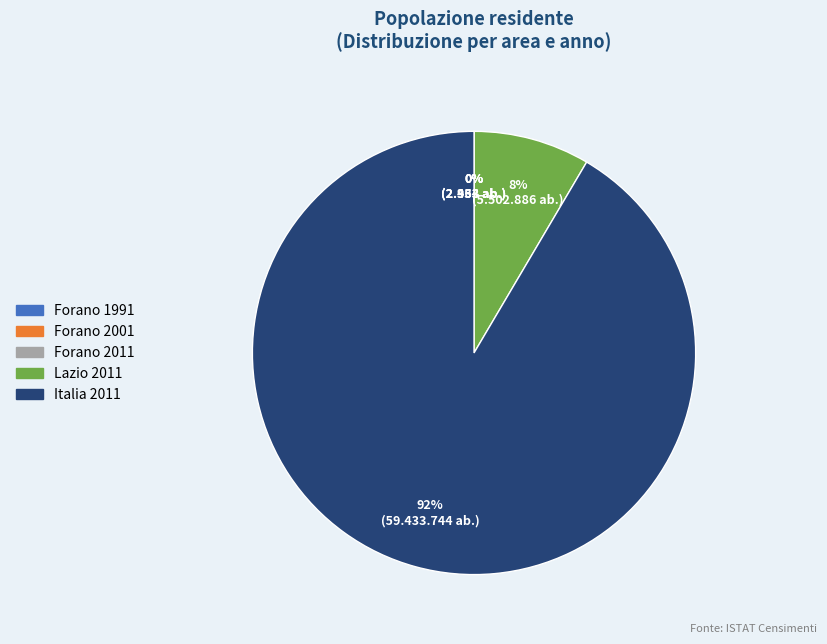

To the nearest percent, what is the difference between the largest and smallest slice percentages?

92%